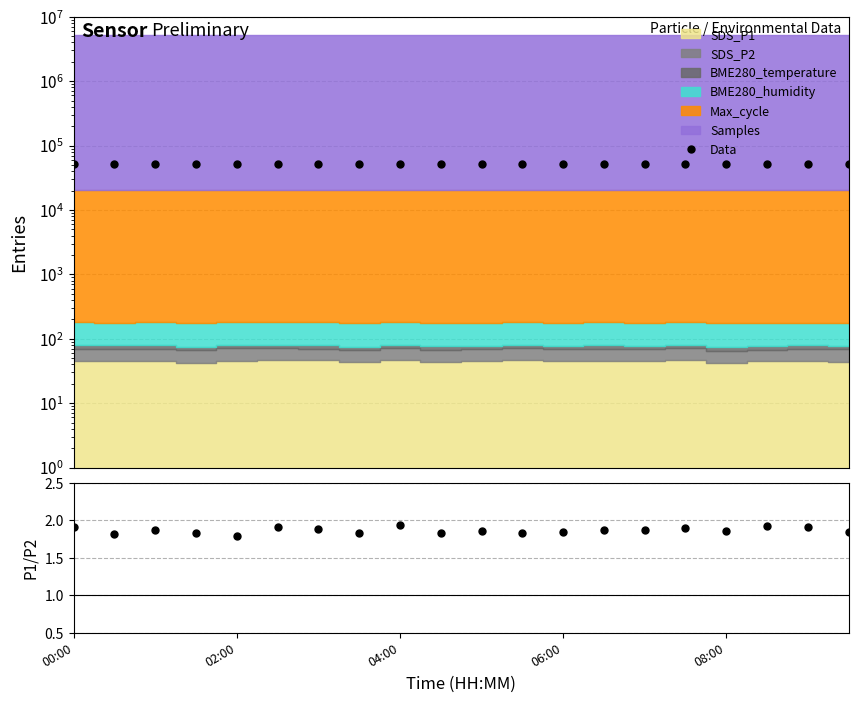

List the labels in order of SDS_P1/SDS_P2 value, largest first.

8, 17, 00:00, 5, 18, 15, 6, 04:00, 14, 13, 16, 10, 12, 19, 9, 11, 7, 06:00, 02:00, 08:00